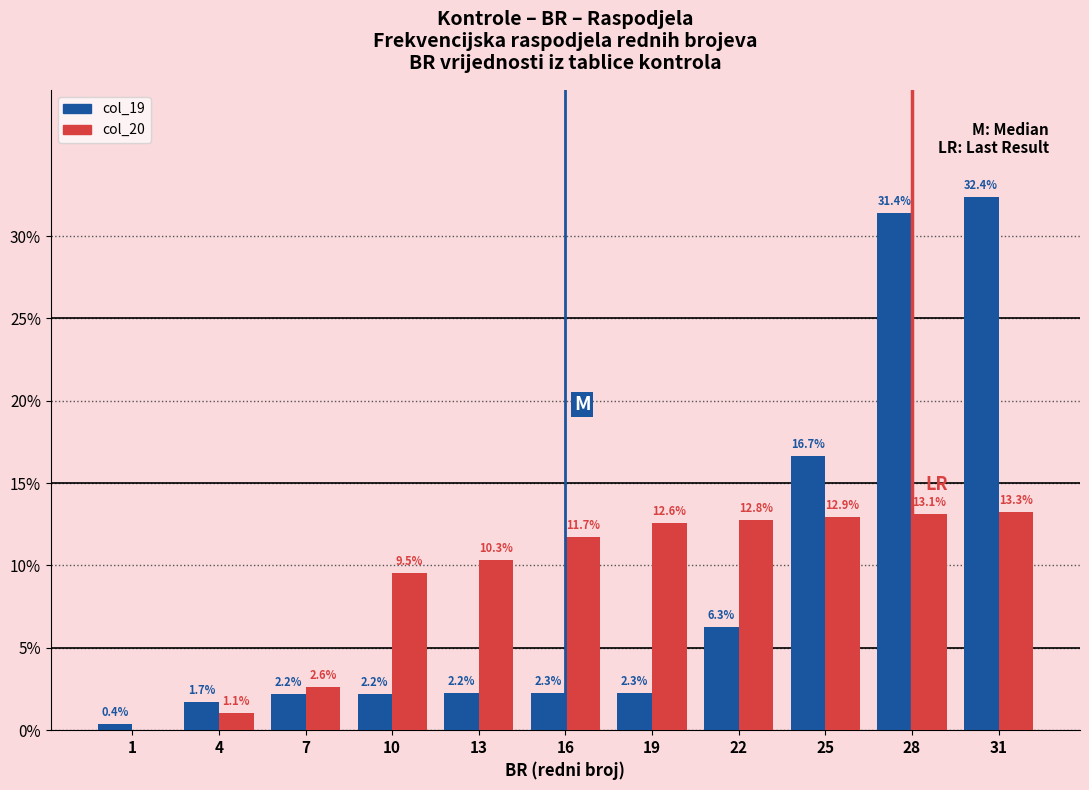

Is it true that col_20 equals 2.6 at 7?

True